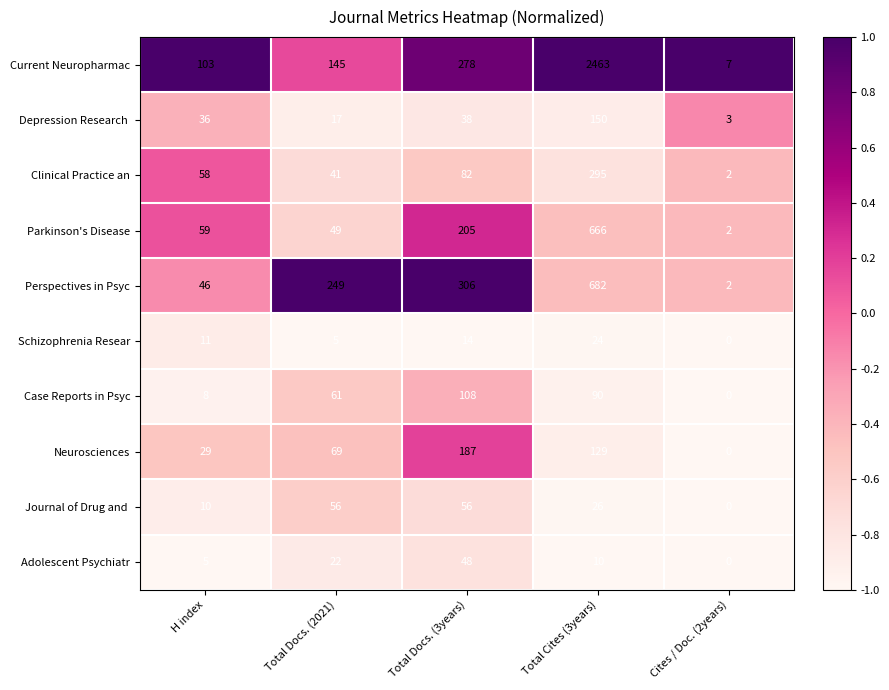

What is the difference between the Neurosciences values at Total Docs. (2021) and H index?

40